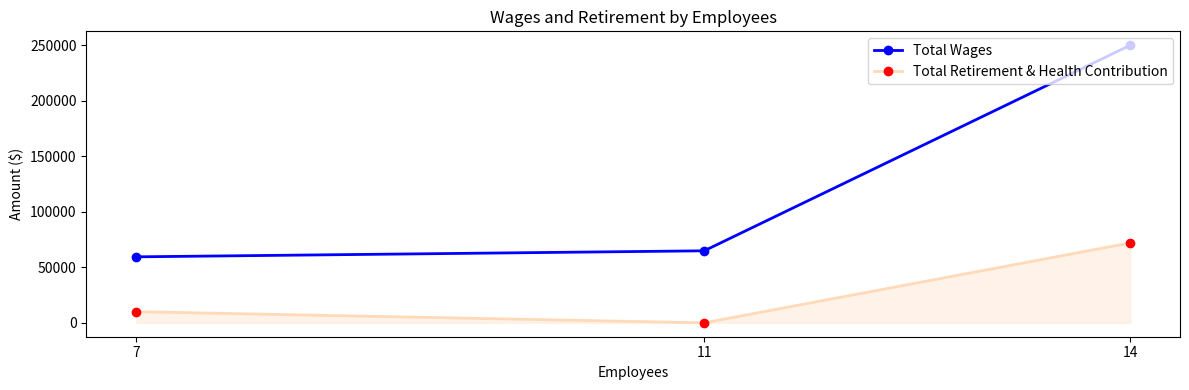

At 11, list the series in order from smallest to largest.

Total Retirement & Health Contribution, Total Wages